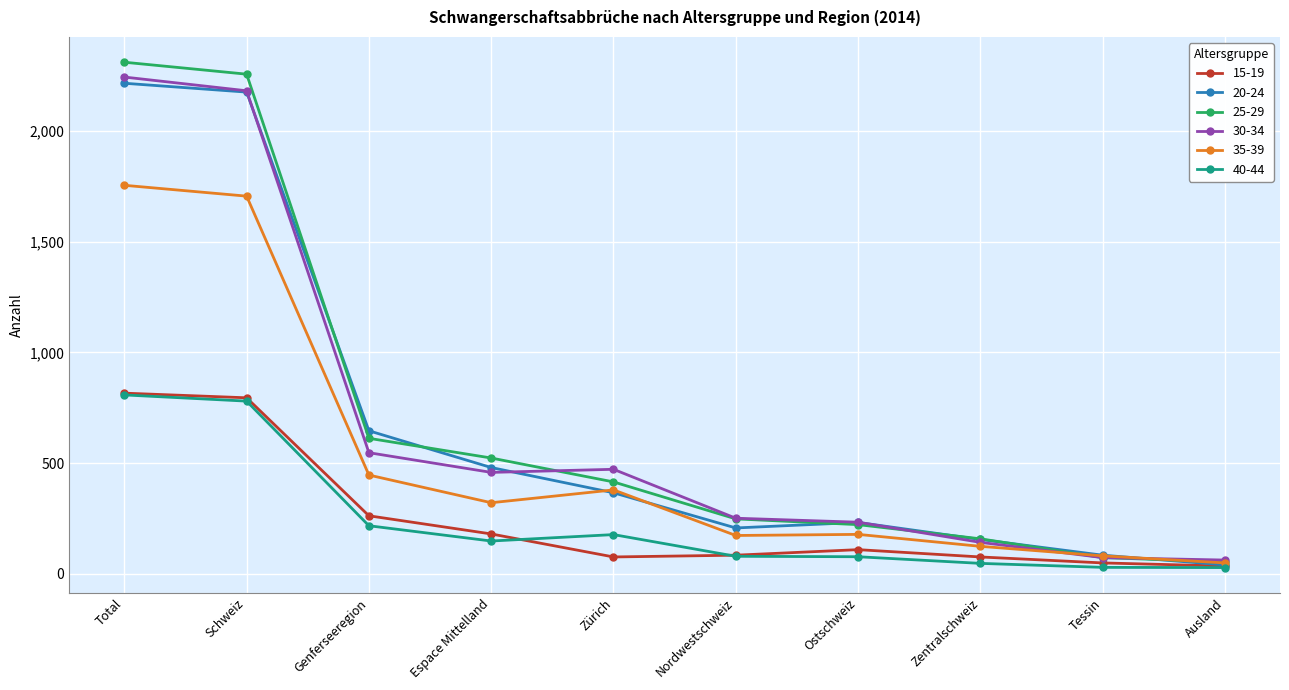

What is the difference between the 40-44 values at Genferseeregion and Zentralschweiz?

170